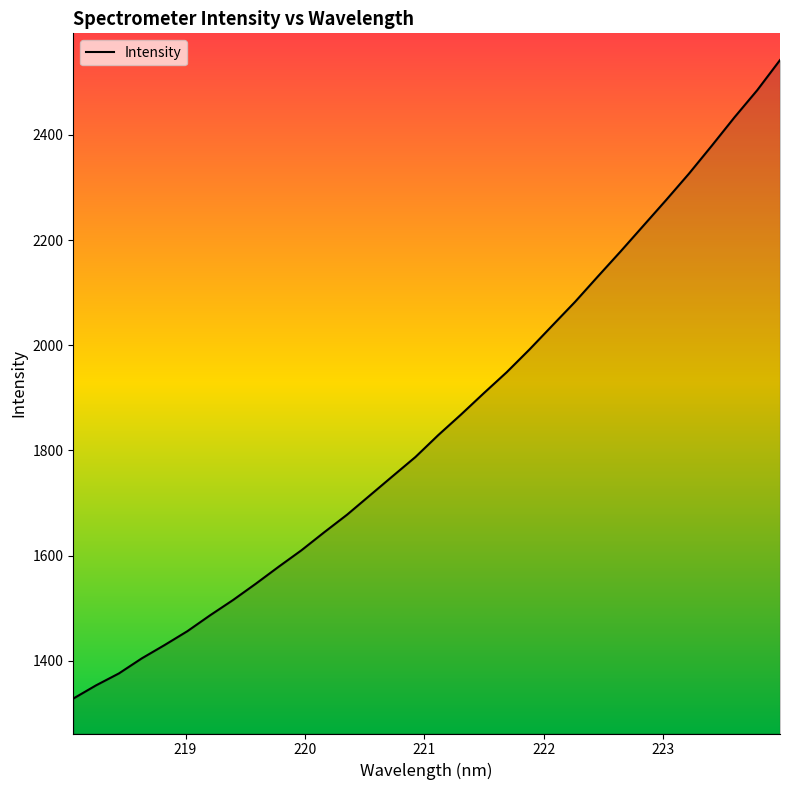

What is the difference between the maximum and minimum values?

1214.1